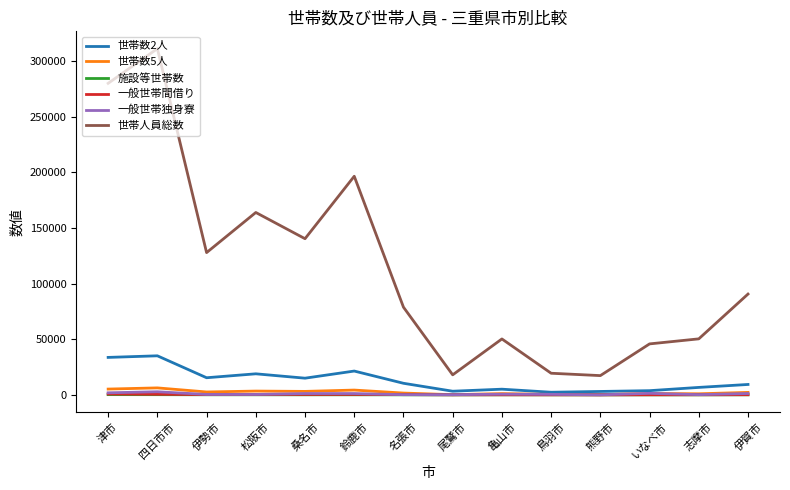

How many lines are shown in the chart?

6